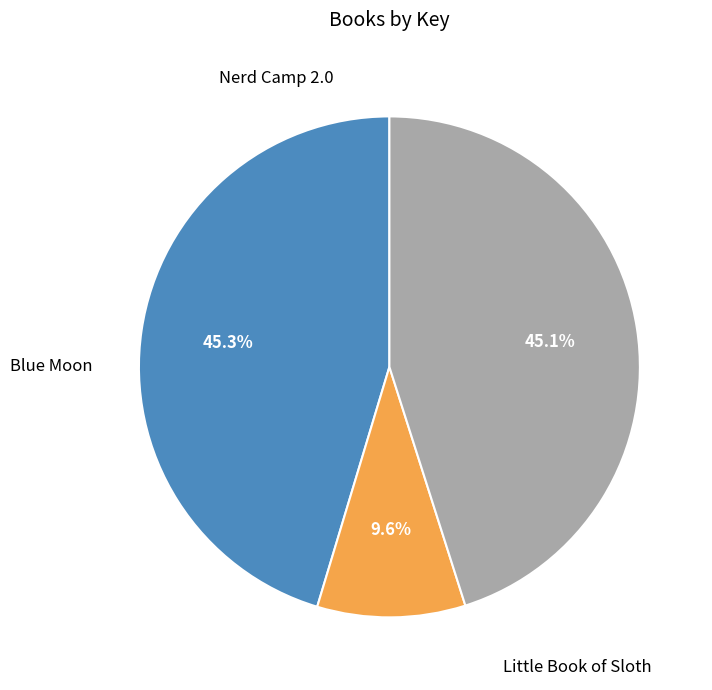

To the nearest percent, what is the combined percentage of Little Book of Sloth and Blue Moon?

55%